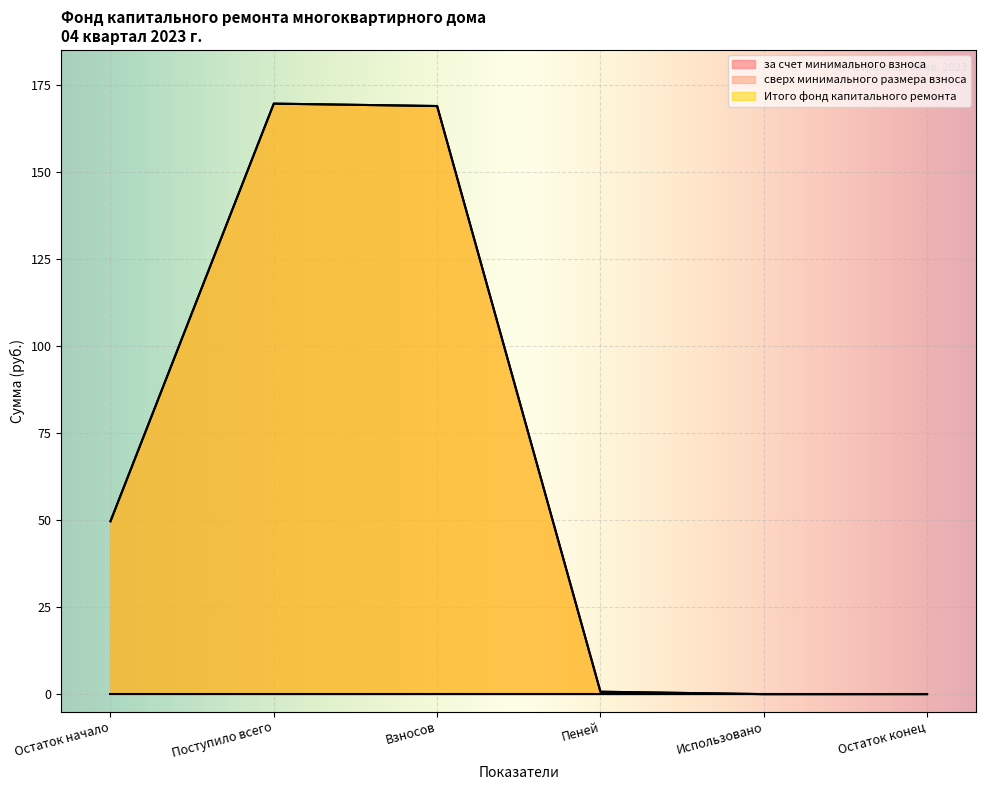

Rank the series at Остаток начало from highest to lowest value.

за счет минимального взноса, Итого фонд капитального ремонта